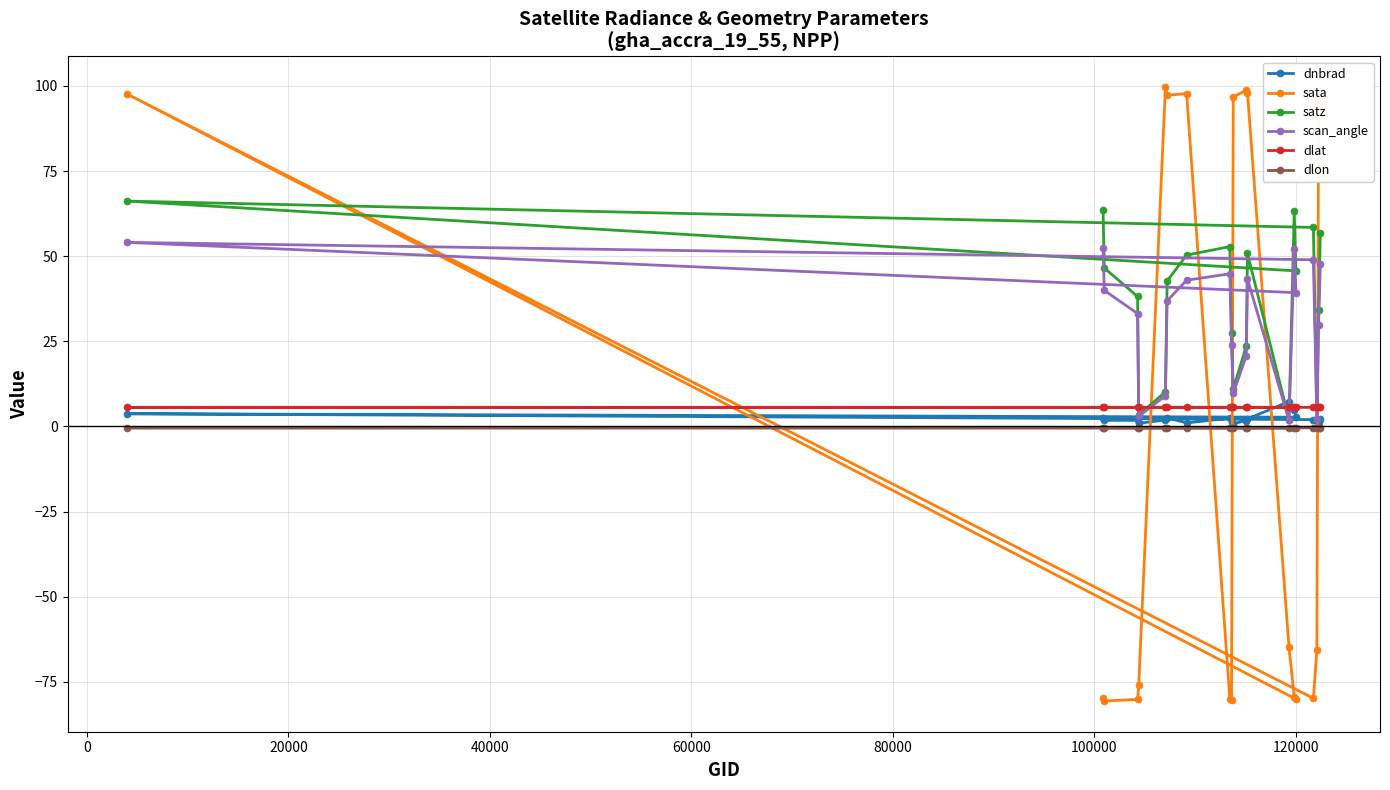

At how many categories does at least one series exceed 70?

9